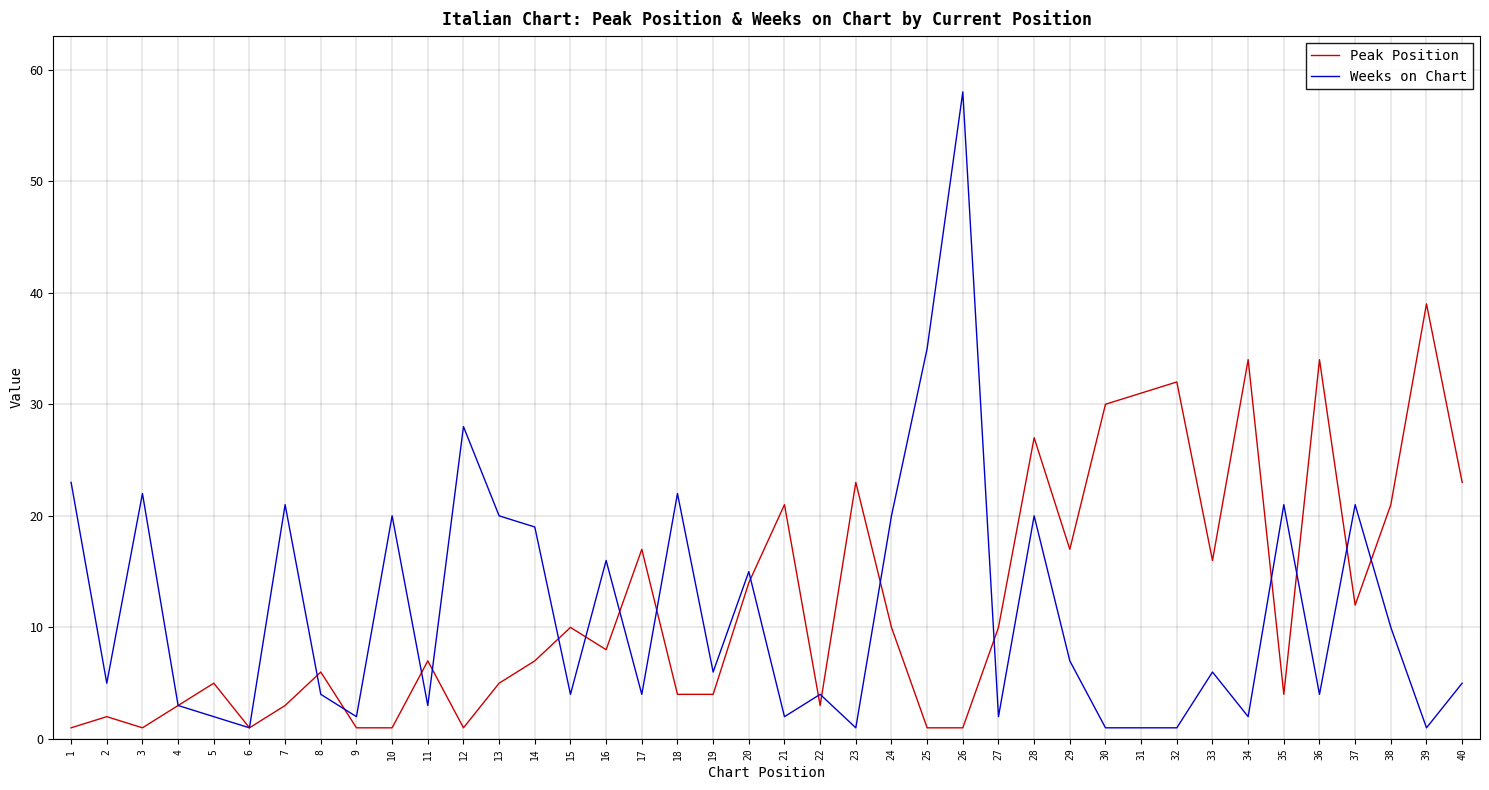

True or false: Weeks on Chart has more than 2 points higher than both neighbors.

True